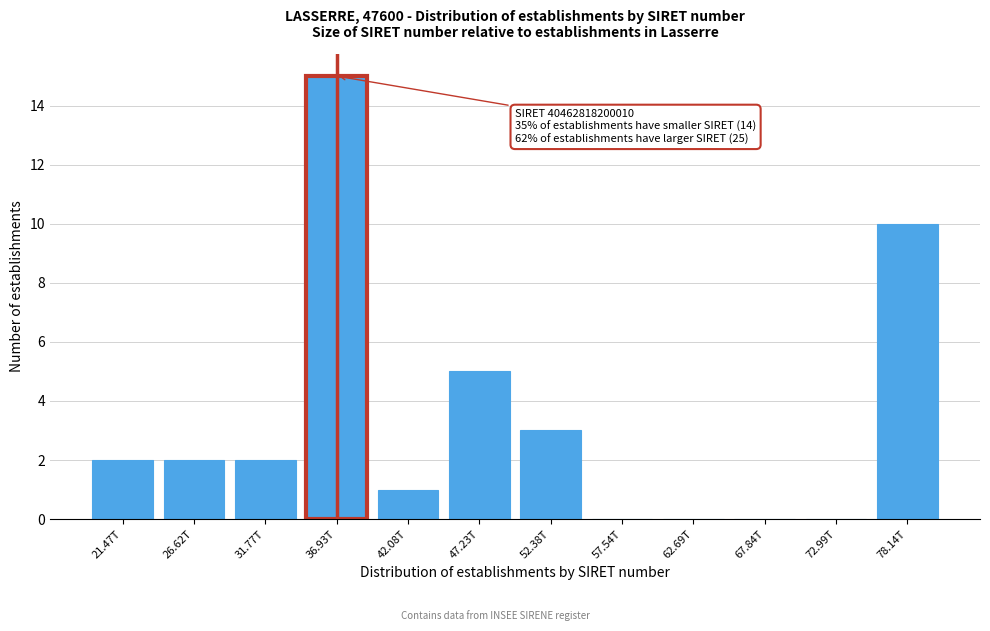

Reading left to right, extract all data points from this chart.

21.47T=2	26.62T=2	31.77T=2	36.93T=15	42.08T=1	47.23T=5	52.38T=3	57.54T=0	62.69T=0	67.84T=0	72.99T=0	78.14T=10